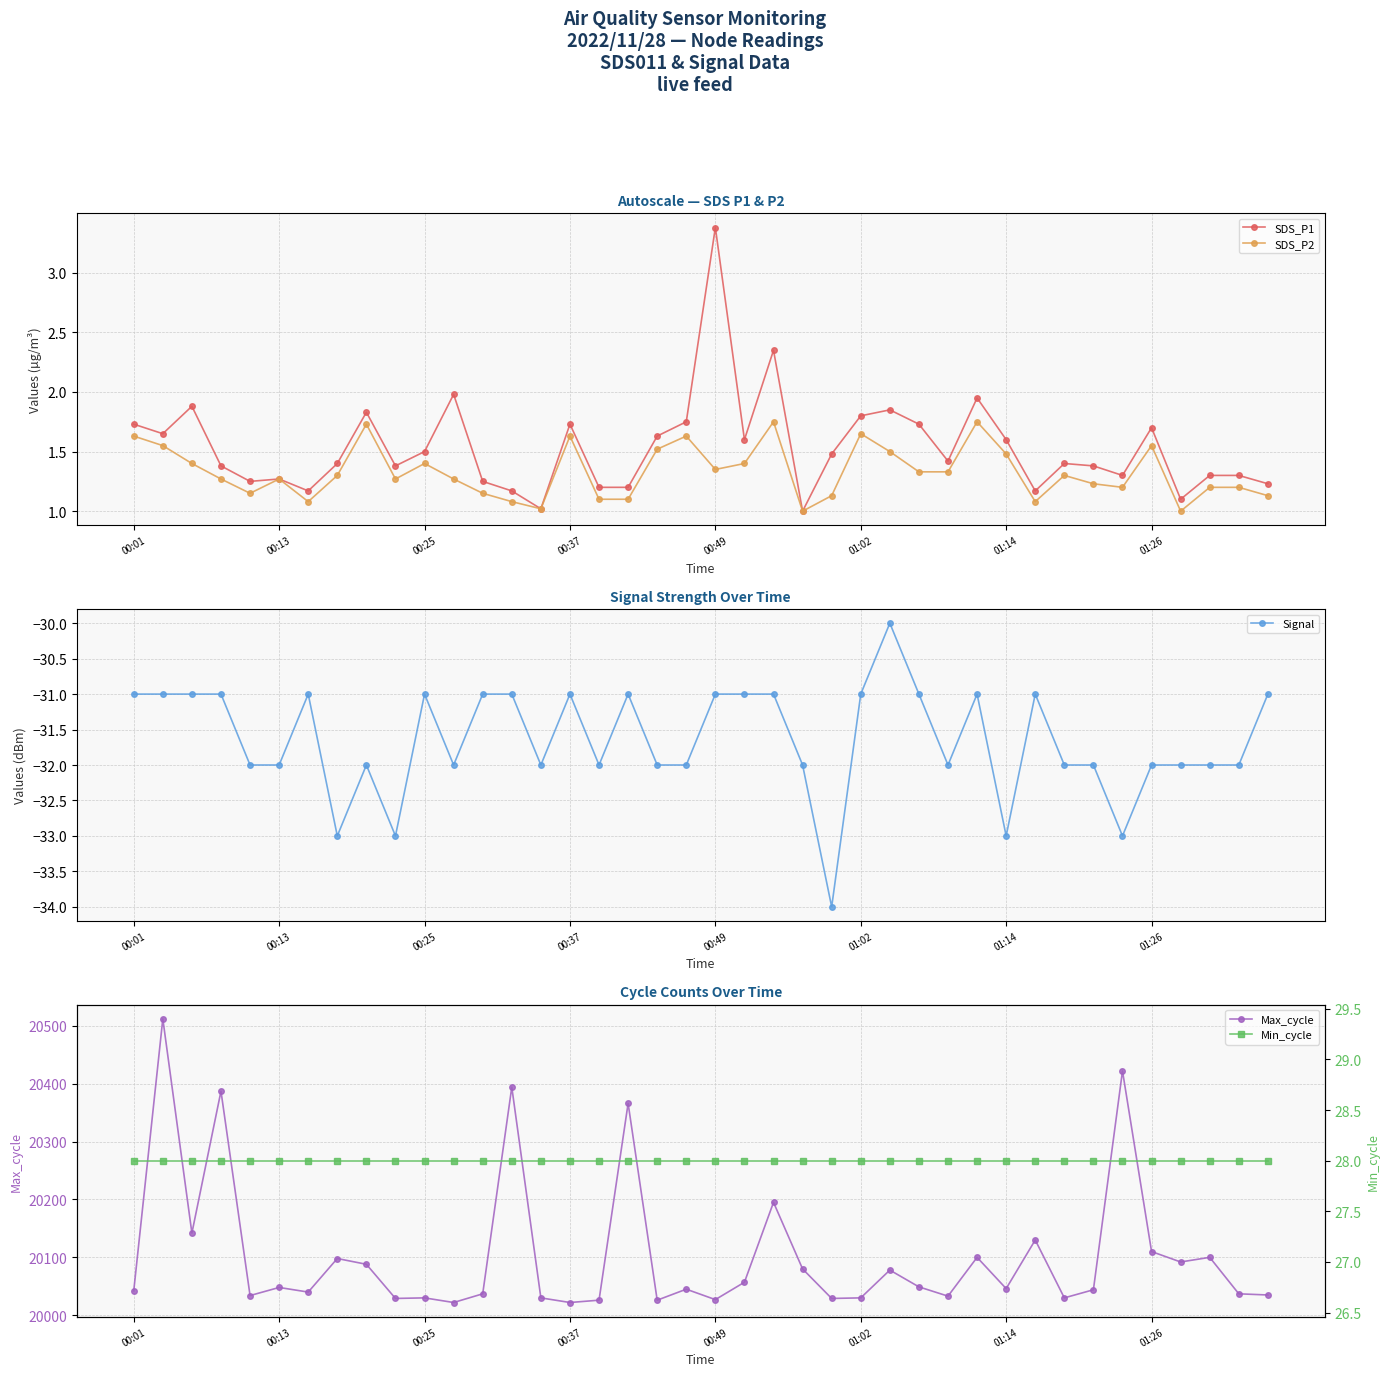

What is the total value across all series at 39?

20034.4